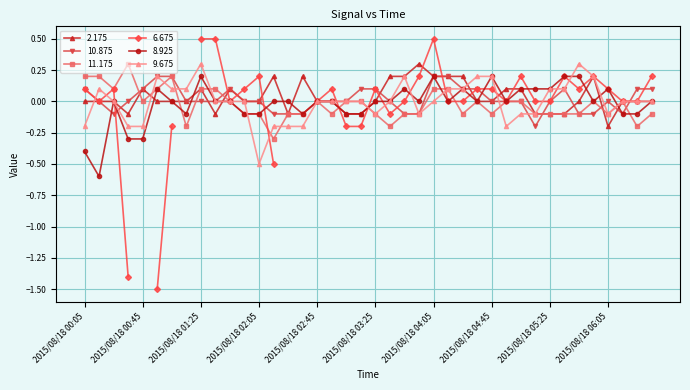

True or false: 8.925 has a value of 0.2 at 2015/08/18 05:35.

True